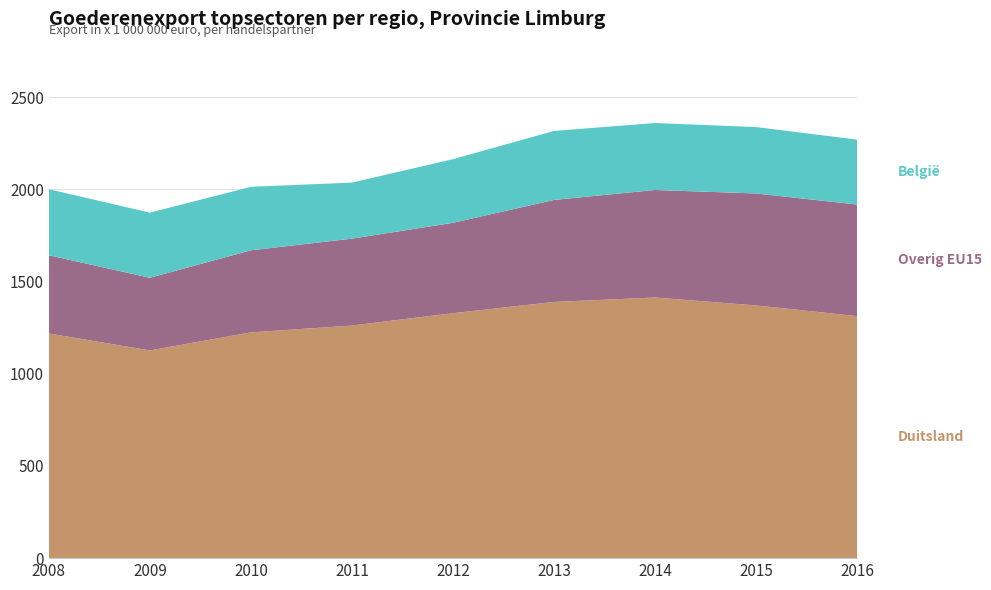

Reading left to right, what are all the values shown in this chart?

Duitsland: 2008=1218	2009=1126	2010=1224	2011=1261	2012=1328	2013=1389	2014=1413	2015=1370	2016=1312
Overig EU15: 2008=424	2009=394	2010=445	2011=471	2012=490	2013=553	2014=583	2015=607	2016=605
België: 2008=358	2009=353	2010=344	2011=304	2012=345	2013=374	2014=363	2015=360	2016=352